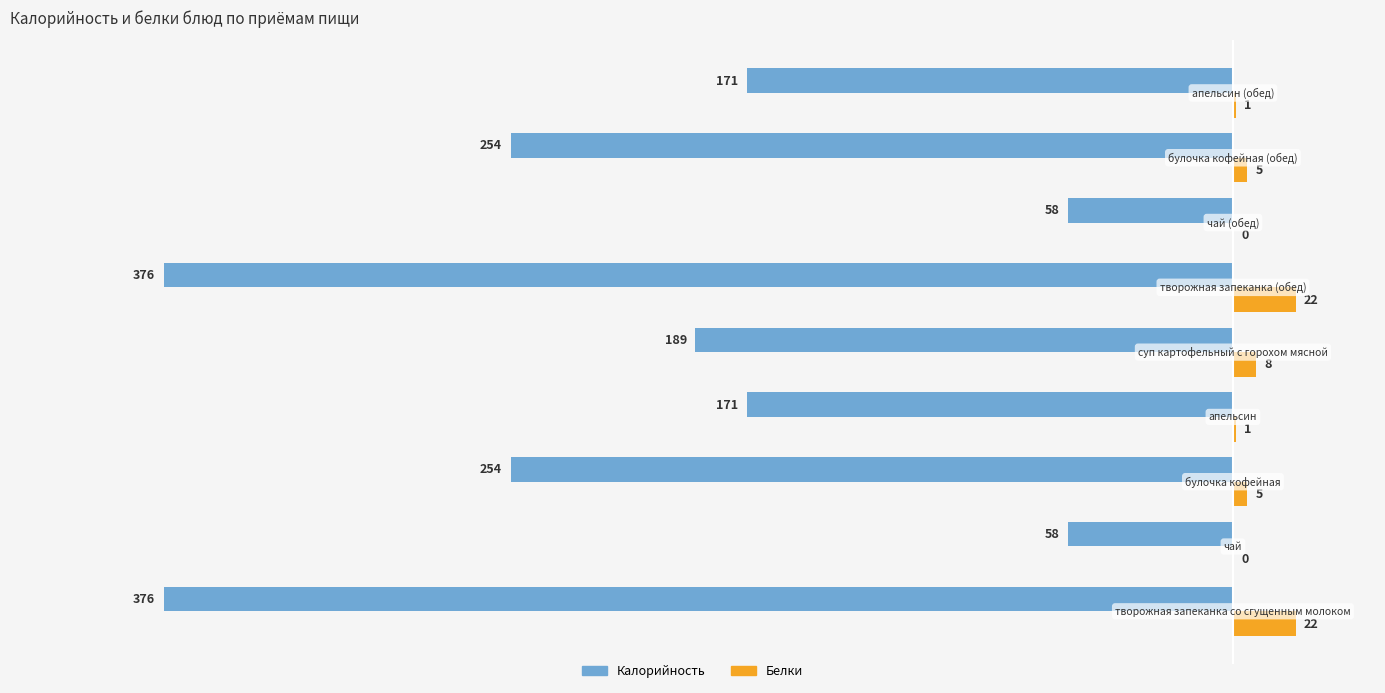

What is the maximum value for Белки?

22